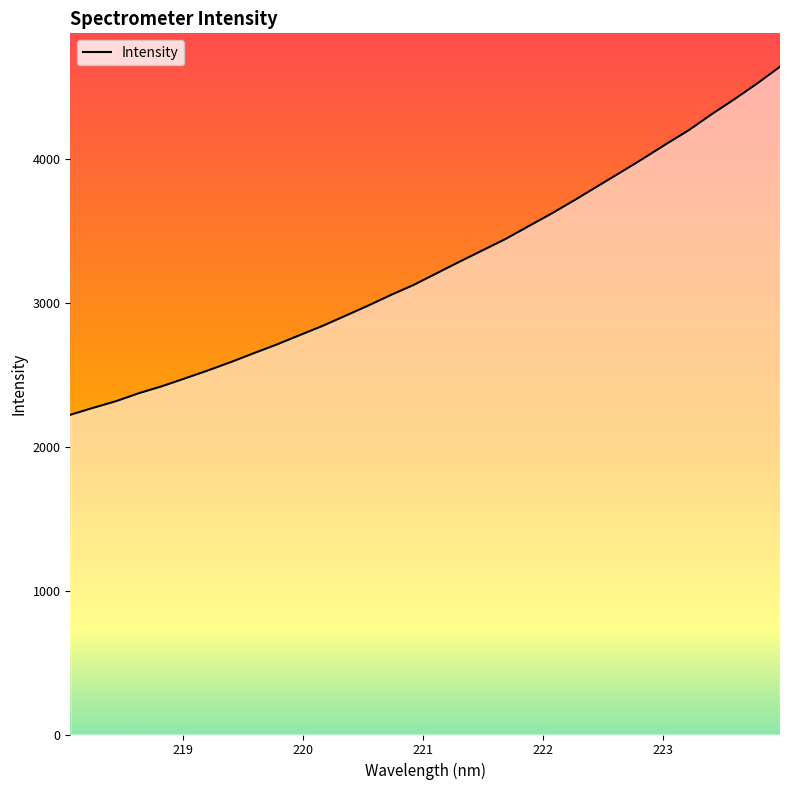

What is the difference between the maximum and minimum values?

2420.5